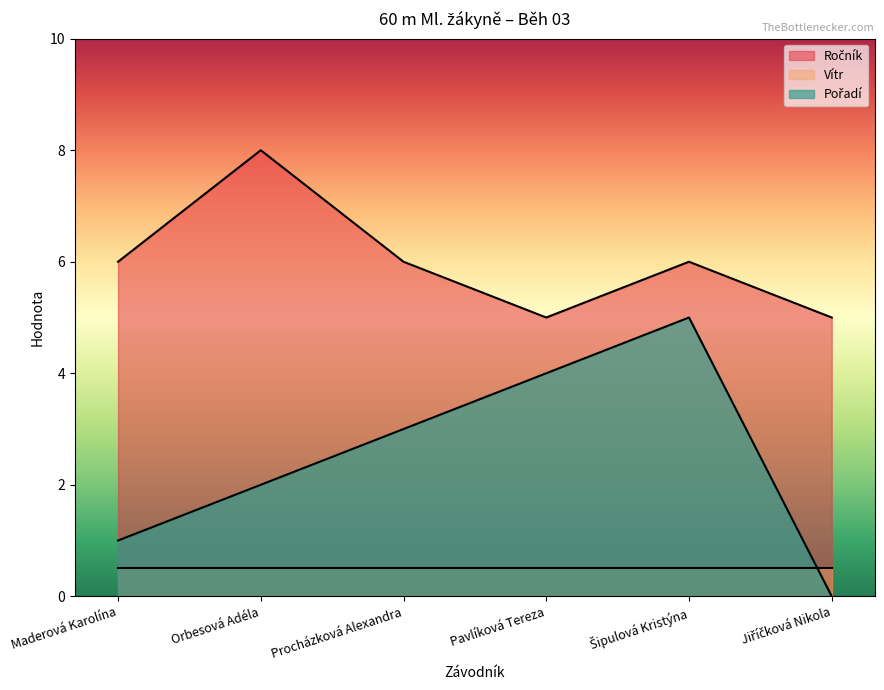

Count the Pořadí values in the range 1 to 4.

4